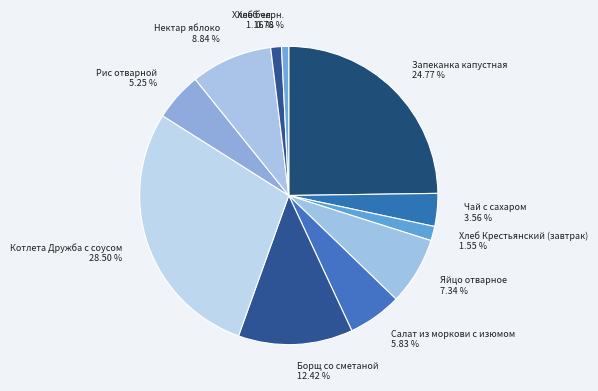

Count the number of slices in the pie.

11